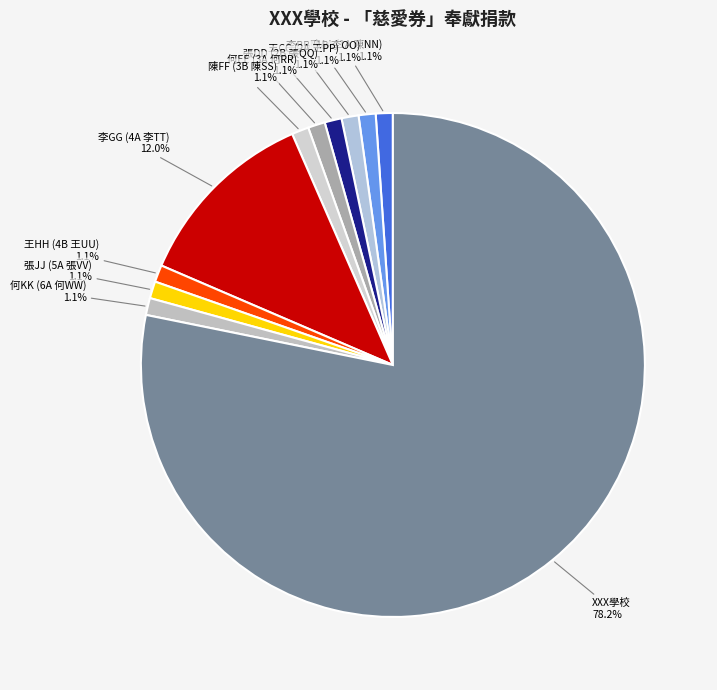

How many segments does this pie chart have?

11